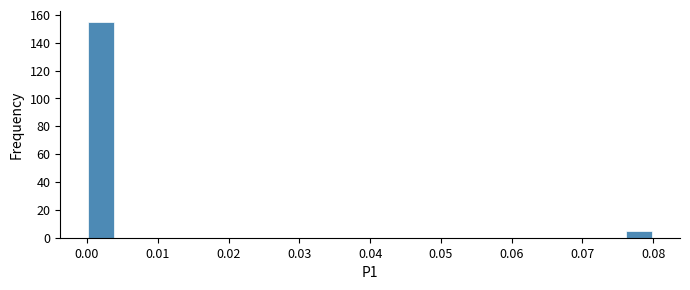

Reading left to right, list every bar in this chart as the range it spans on the x-axis followed by its height. The values are not printed on the chart, so give them approximately, as read against the axis.

0.000 to 0.004: 156
0.004 to 0.008: 0
0.008 to 0.012: 0
0.012 to 0.016: 0
0.016 to 0.020: 0
0.020 to 0.024: 0
0.024 to 0.028: 0
0.028 to 0.032: 0
0.032 to 0.036: 0
0.036 to 0.040: 0
0.040 to 0.044: 0
0.044 to 0.048: 0
0.048 to 0.052: 0
0.052 to 0.056: 0
0.056 to 0.060: 0
0.060 to 0.064: 0
0.064 to 0.068: 0
0.068 to 0.072: 0
0.072 to 0.076: 0
0.076 to 0.080: 6